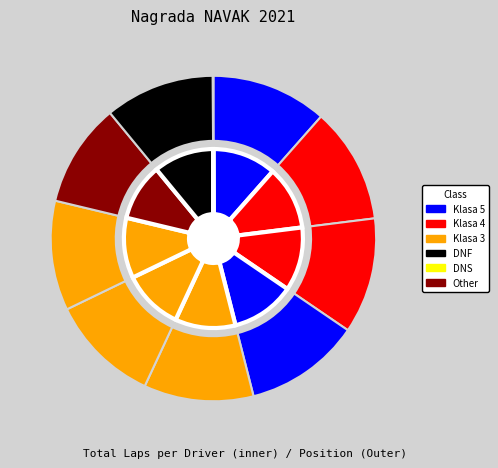

How many segments does this pie chart have?

10